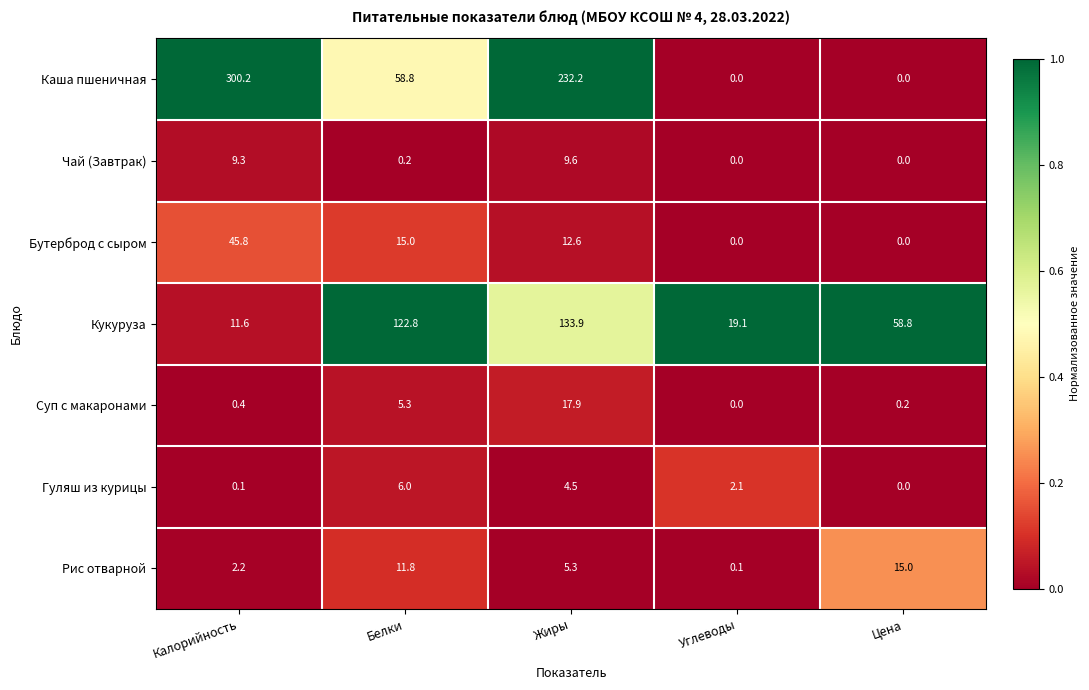

What is the difference between the maximum and minimum values in the Рис отварной series?

14.9